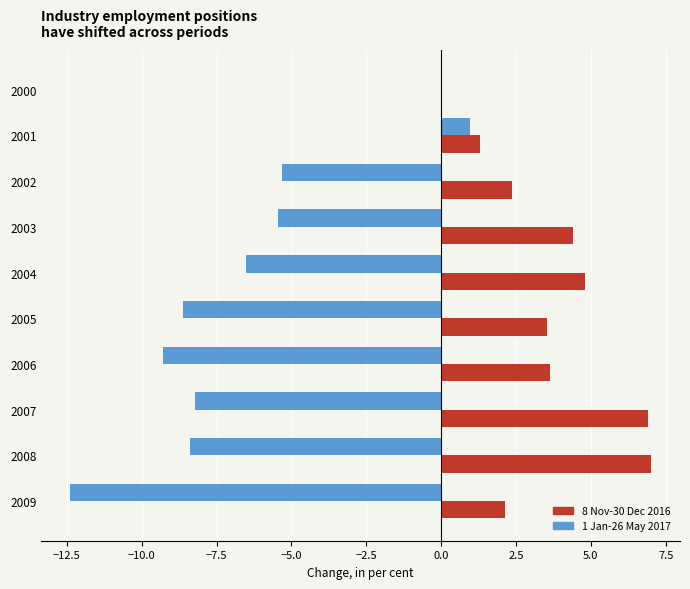

The 1 Jan-26 May 2017 series shows -8.6 at 2005. True or false?

True